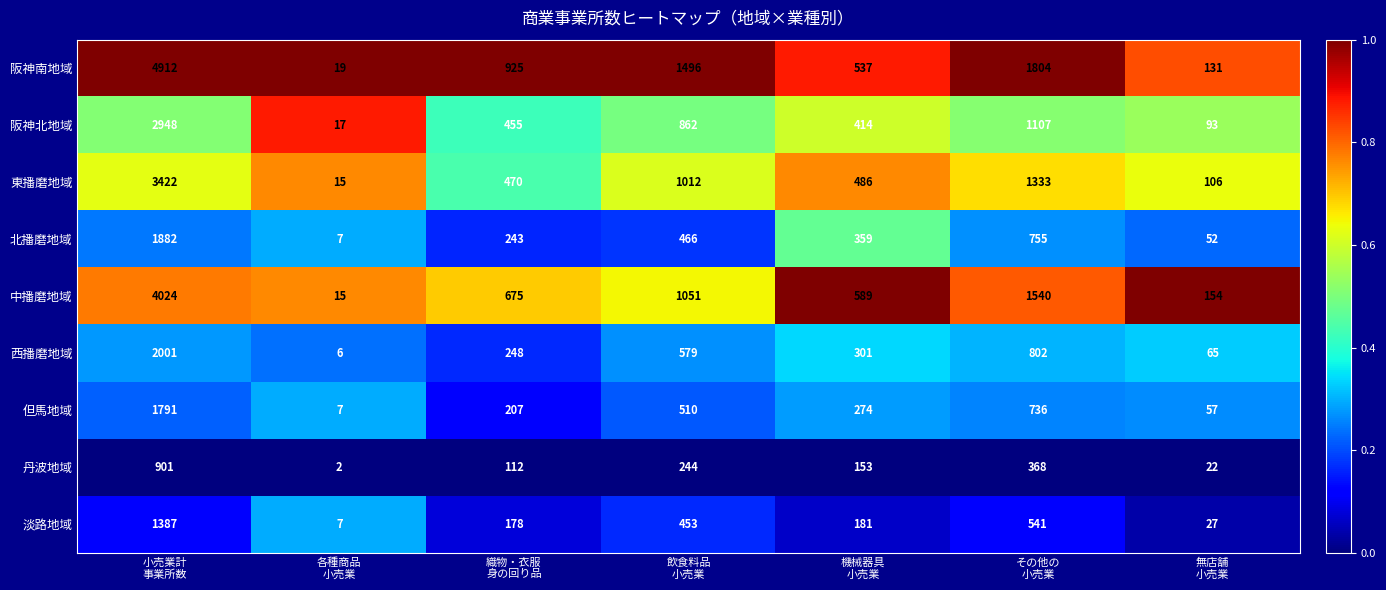

Which series has the widest spread of values?

阪神南地域